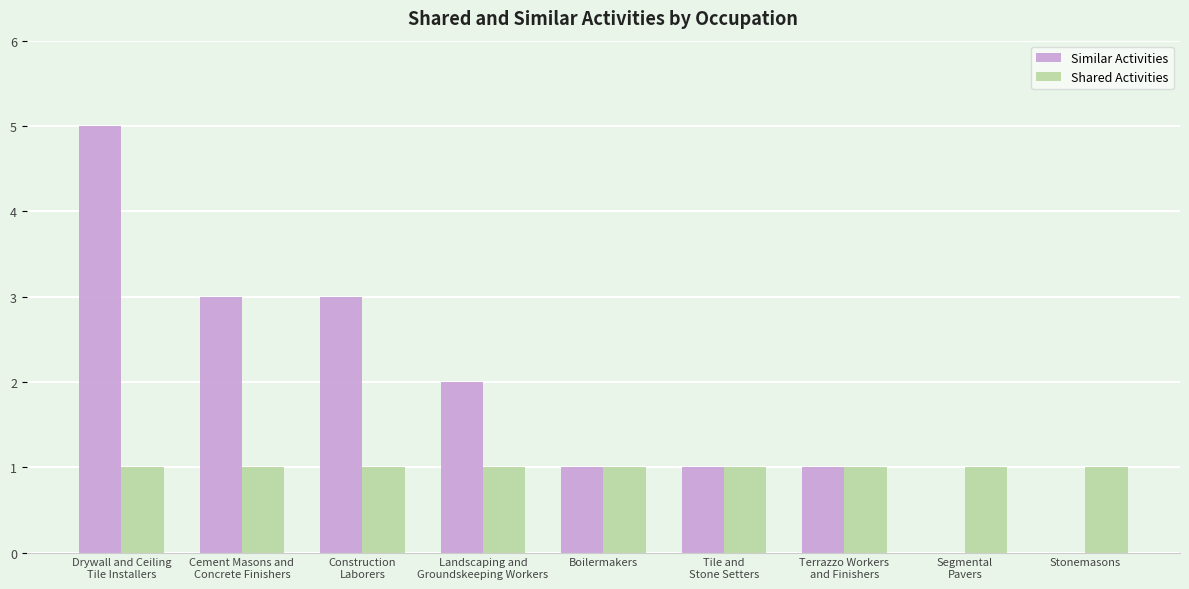

Which series has the largest total across all categories?

Similar Activities